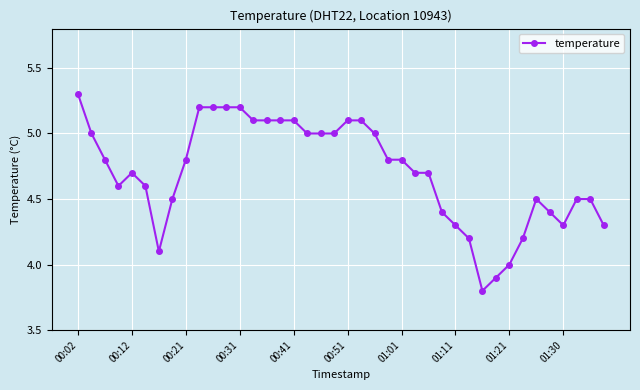

What is the value of the 31st point from the left?

3.8